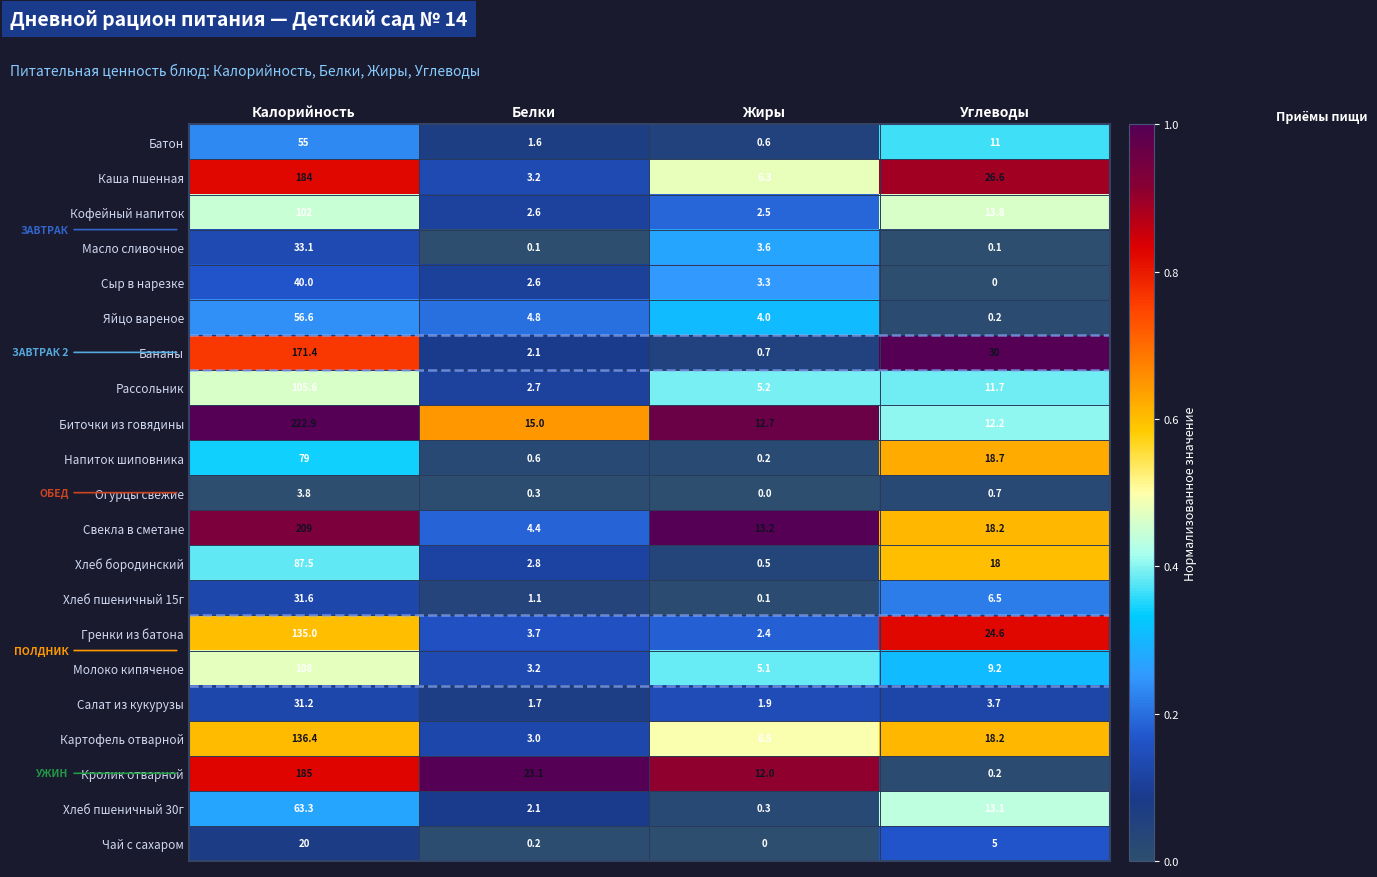

What value does the Напиток шиповника series have at Углеводы?

18.7